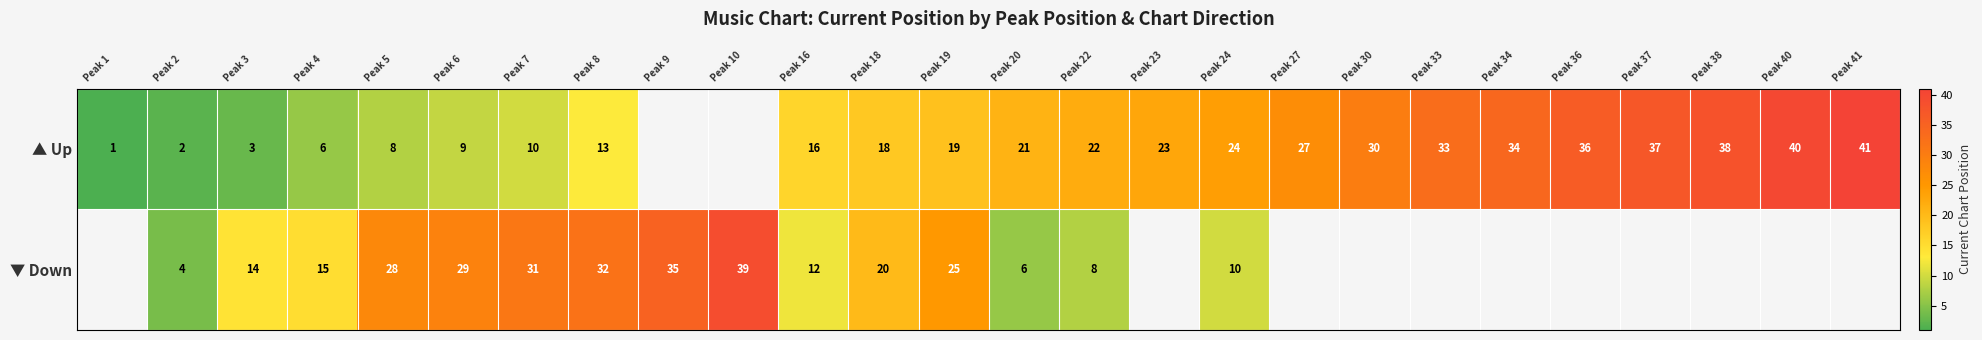

How many values in the row_0 series are below 21?

11